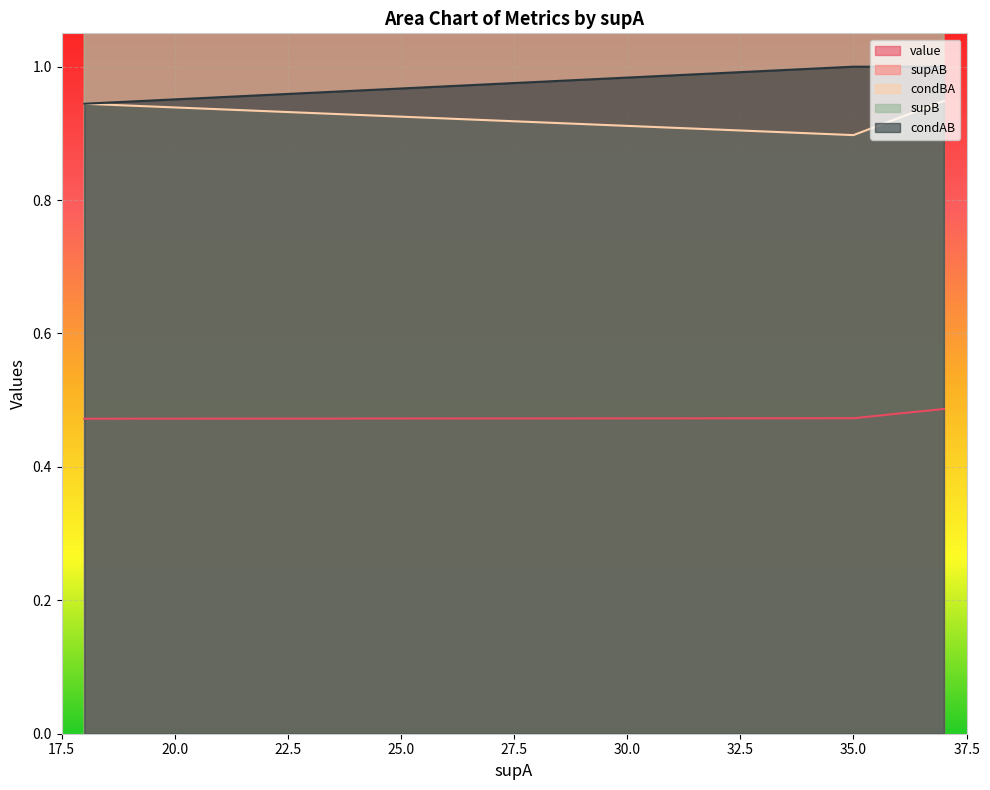

Count the value values in the range 0 to 1.

14